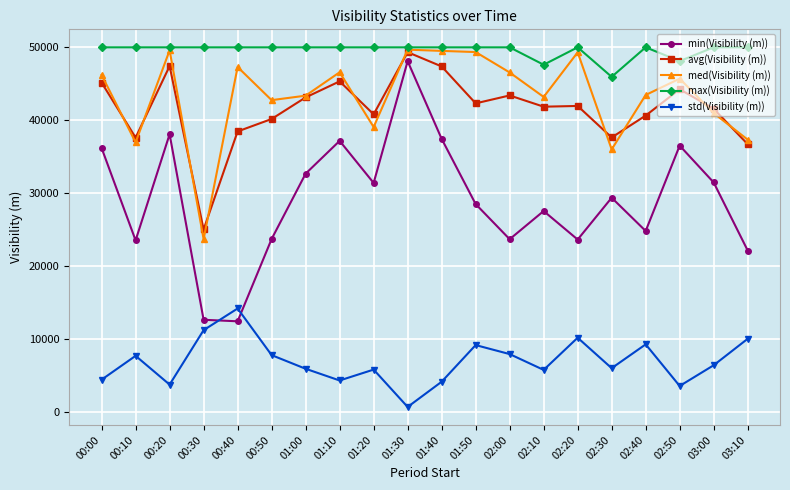

Where does the med(Visibility (m)) series first go above 45708?

00:00